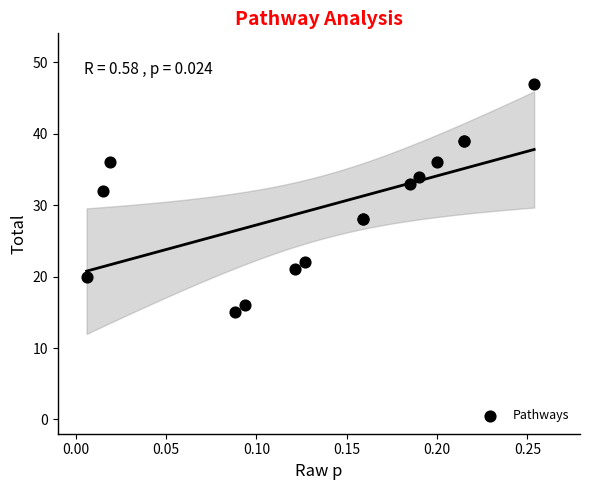

What Y value in the scatter plot is closest to 31?

32